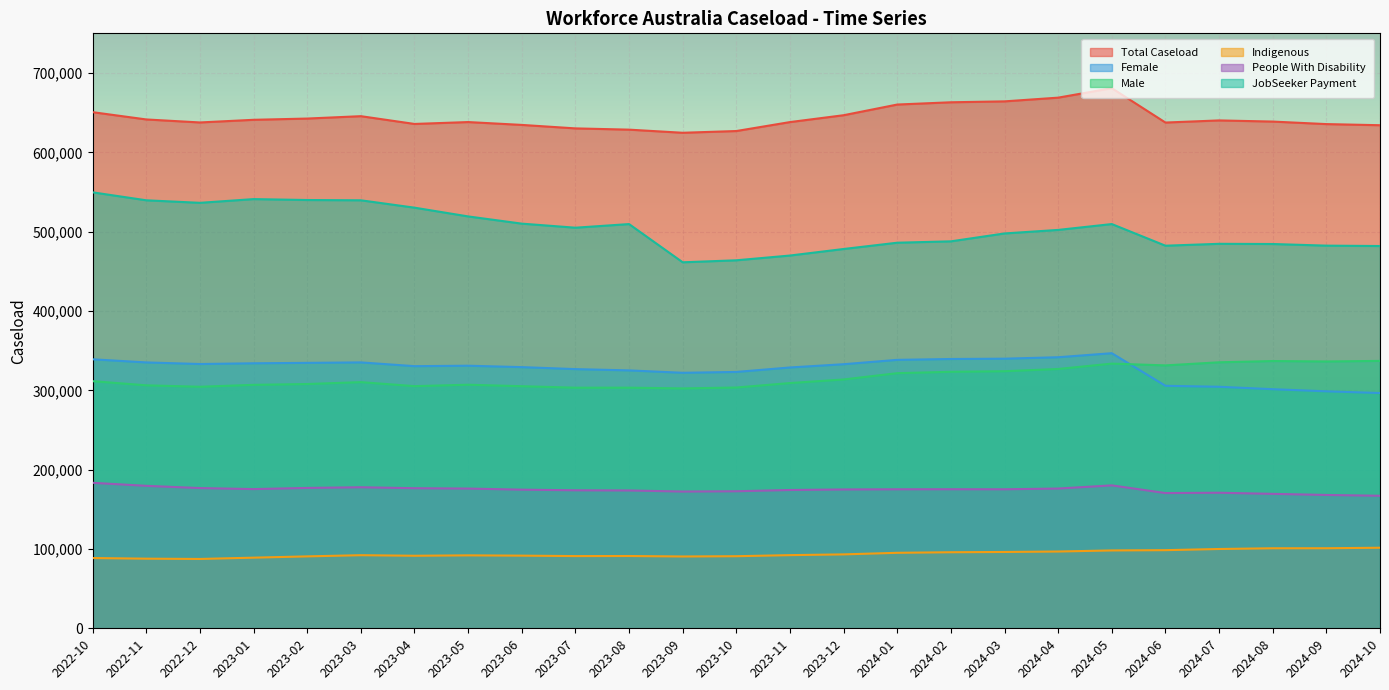

Rank the categories by Male value from highest to lowest.

2024-10, 2024-08, 2024-09, 2024-07, 2024-05, 2024-06, 2024-04, 2024-03, 2024-02, 2024-01, 2023-12, 2022-10, 2023-03, 2023-11, 2023-02, 2023-05, 2023-01, 2022-11, 2023-04, 2023-06, 2022-12, 2023-10, 2023-08, 2023-07, 2023-09